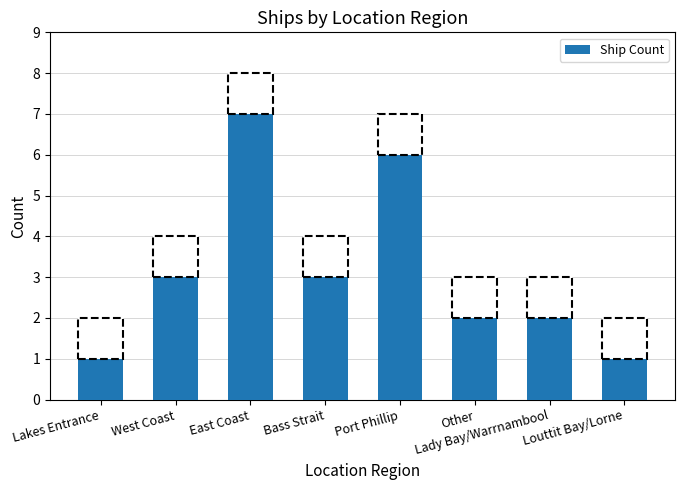

Reading right to left, extract all data points from this chart.

Louttit Bay/Lorne=1	Lady Bay/Warrnambool=2	Other=2	Port Phillip=6	Bass Strait=3	East Coast=7	West Coast=3	Lakes Entrance=1